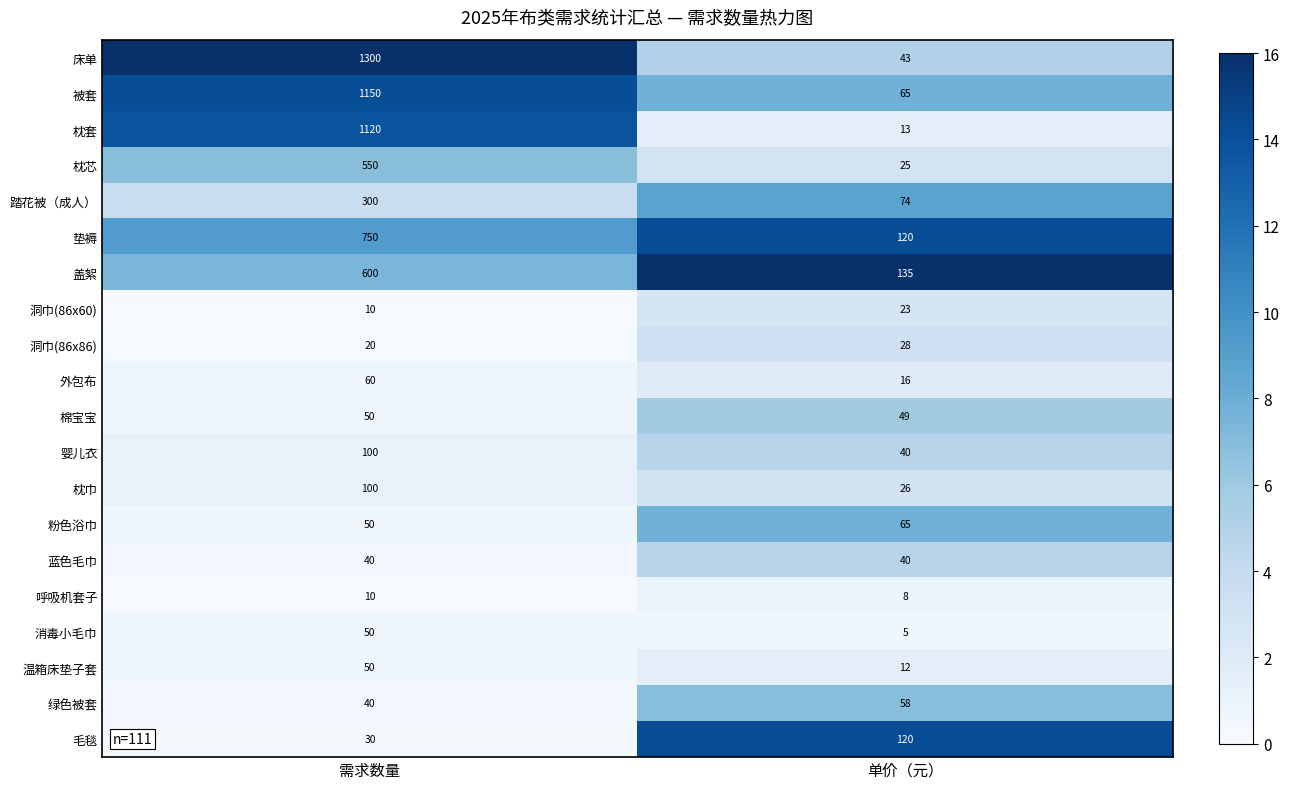

What is the minimum value shown in the chart?

5